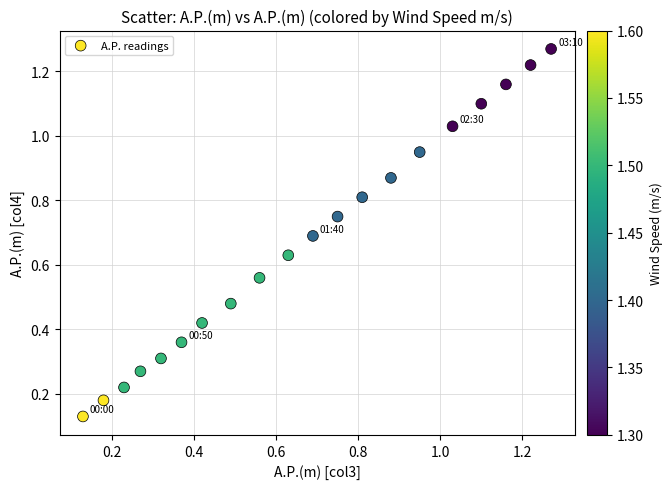

What is the range of Y values (max minus min)?

1.1